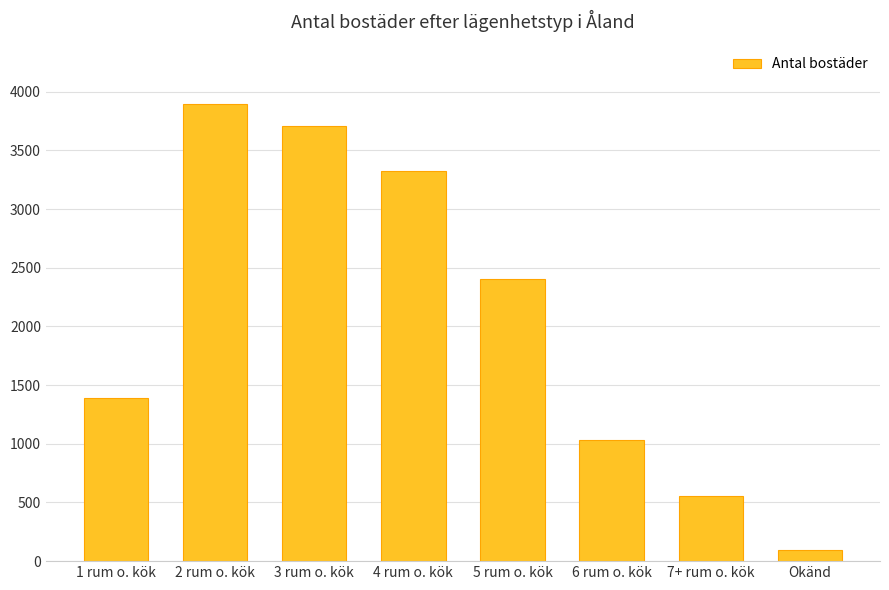

Reading left to right, what are all the values shown in this chart?

1 rum o. kök=1386	2 rum o. kök=3891	3 rum o. kök=3706	4 rum o. kök=3327	5 rum o. kök=2401	6 rum o. kök=1030	7+ rum o. kök=558	Okänd=95